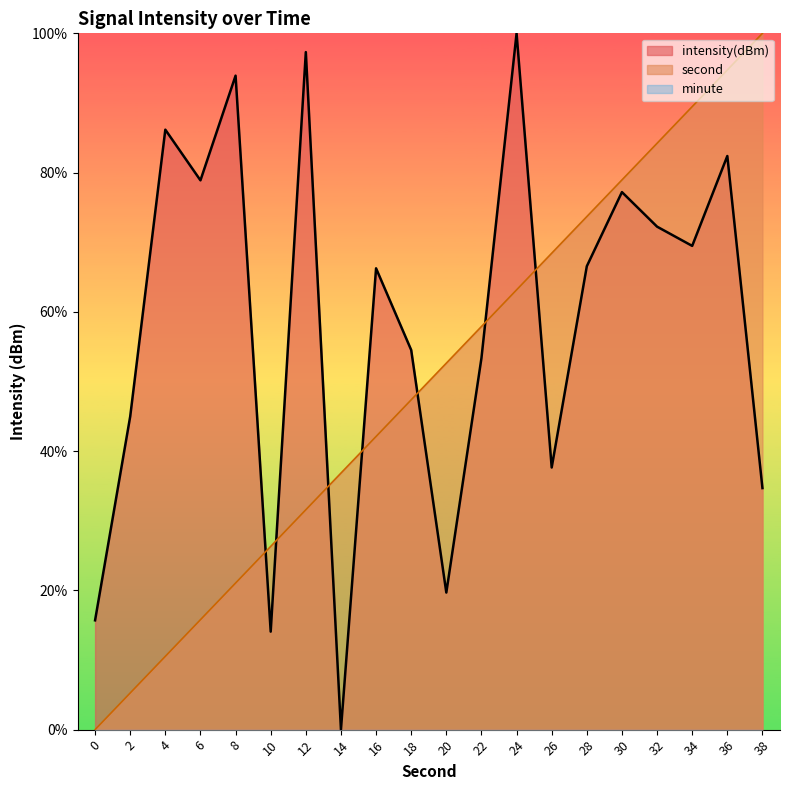

How many intersections are there between second and intensity(dBm)?

7